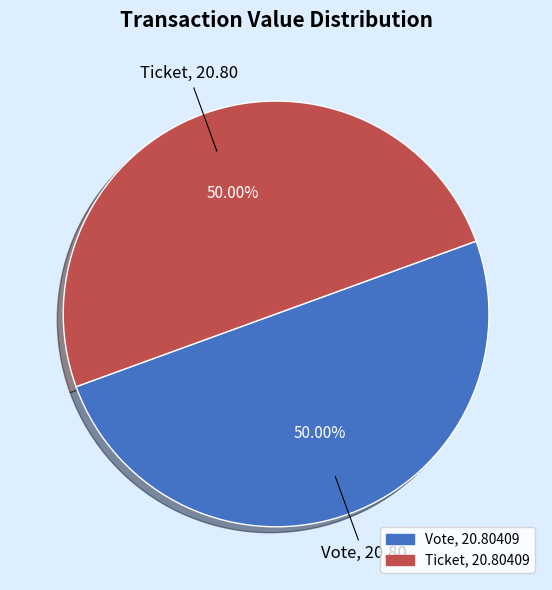

What is the smallest slice in the pie chart?

Ticket (io_index=0)